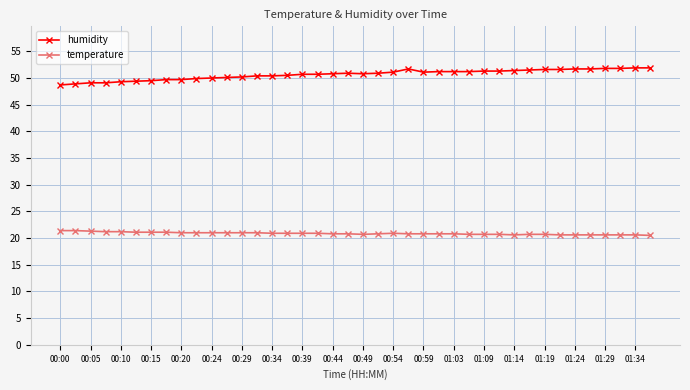

What is the highest value of the temperature series?

21.4